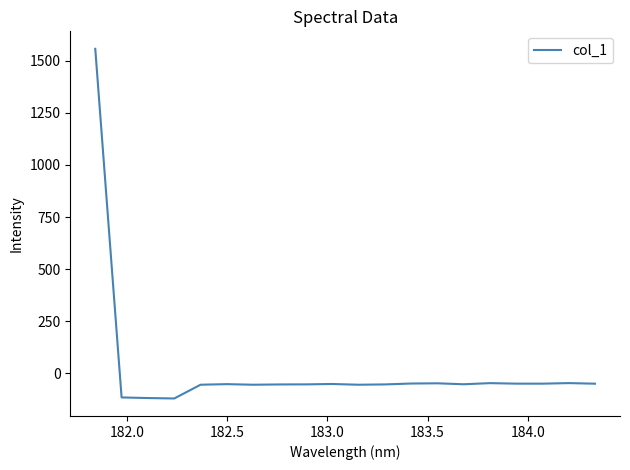

What is the smallest value displayed?

-122.0